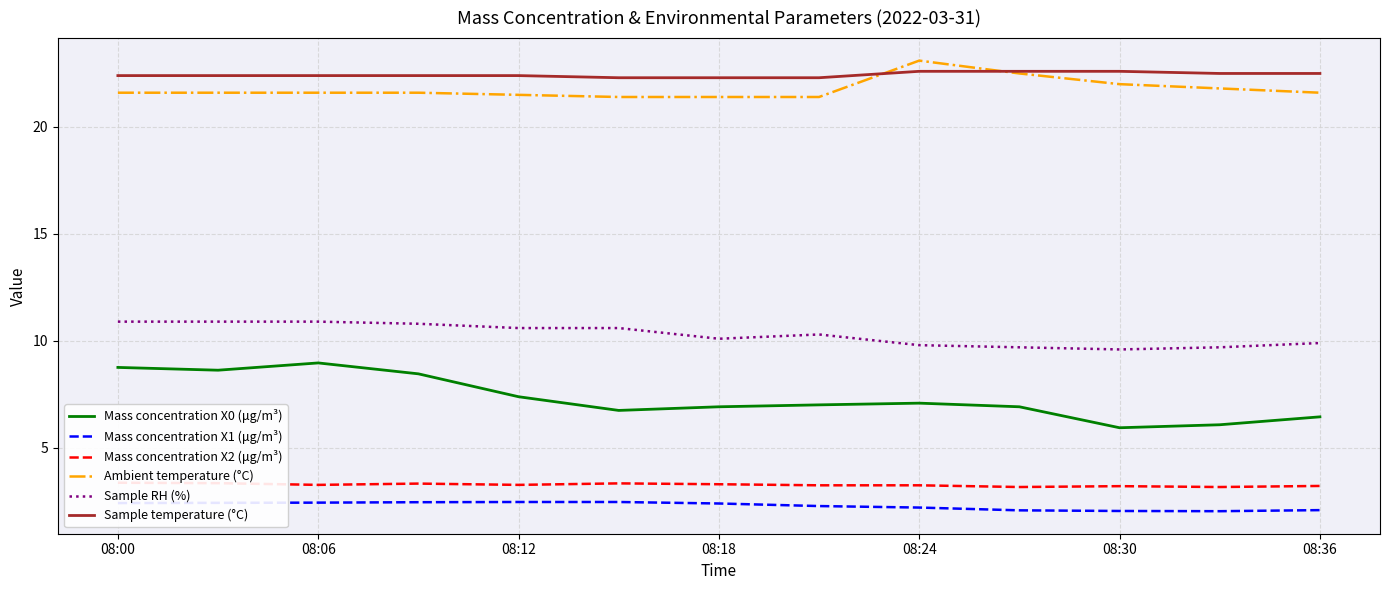

What is the maximum value for Ambient temperature (°C)?

23.1